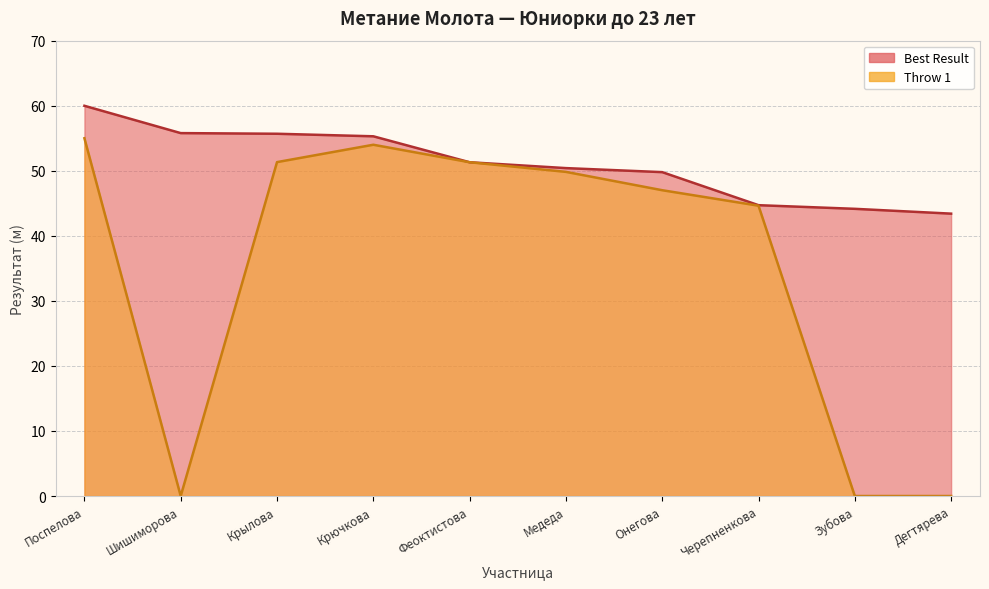

How many distinct data groups are displayed?

2